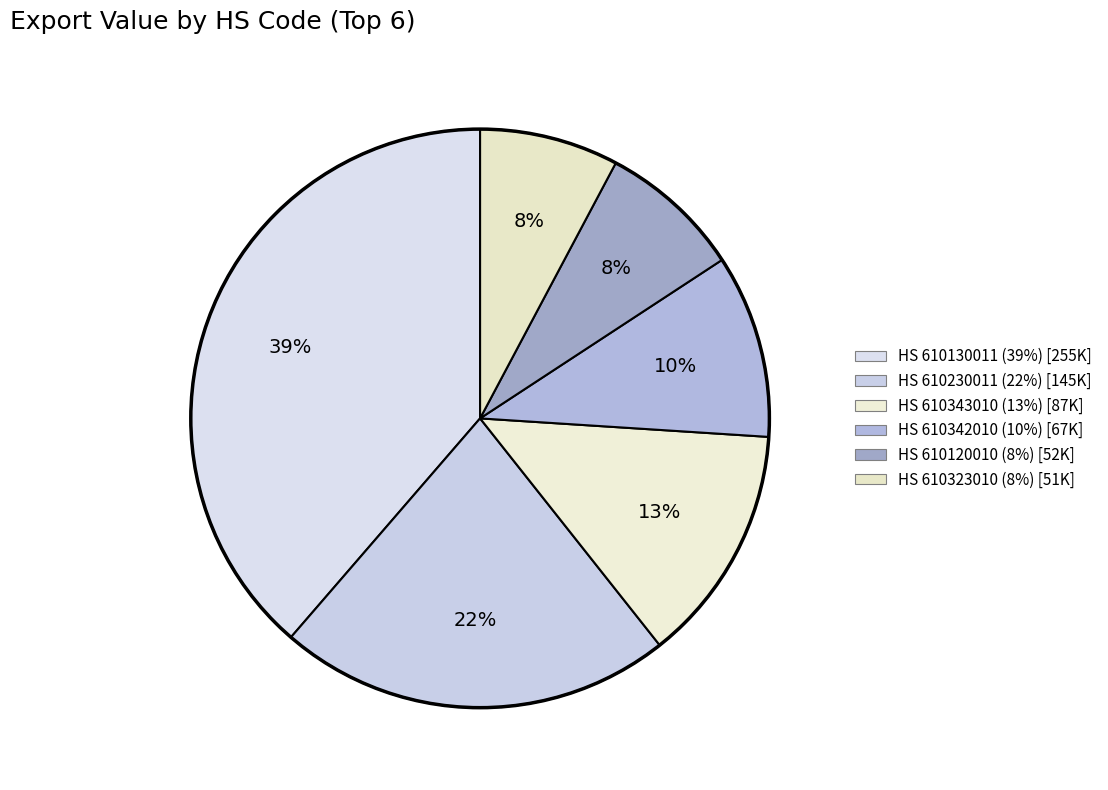

How many slices are in this pie chart?

6